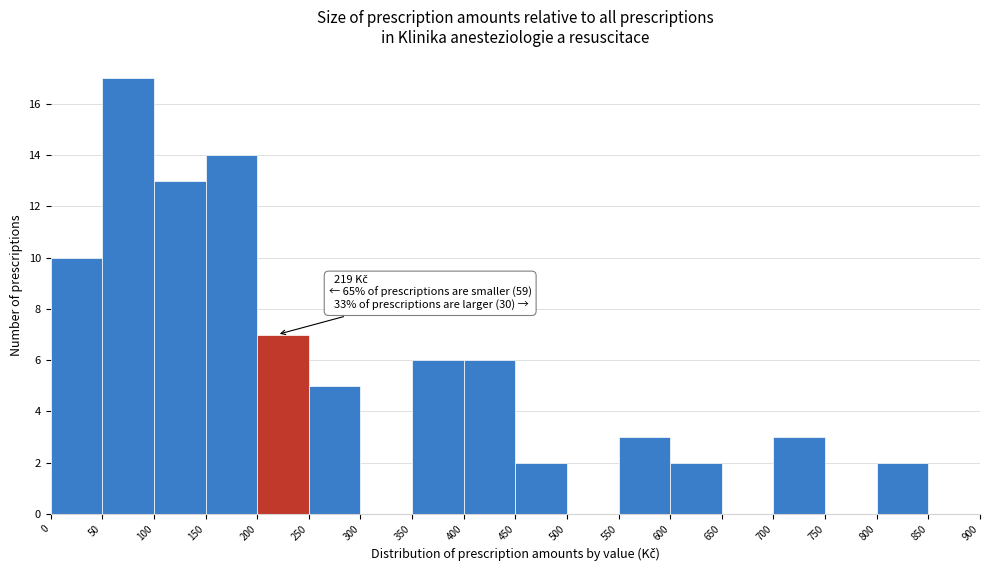

Which range on the x-axis has the tallest bar?

50 to 100